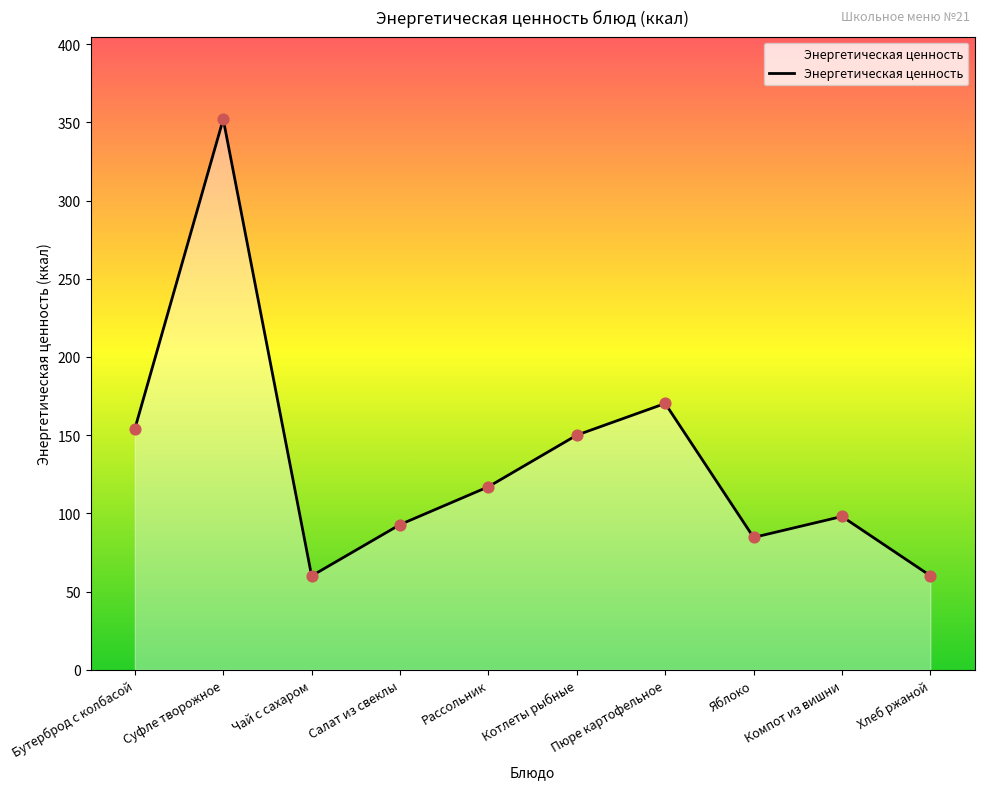

Approximately how many times larger is the value at Чай с сахаром compared to Бутерброд с колбасой?

0.4